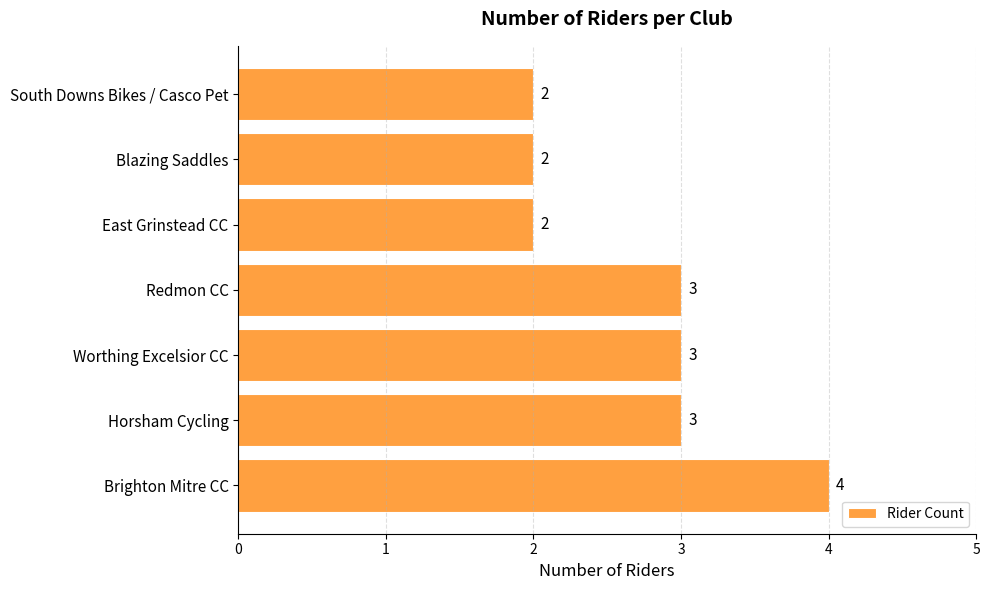

How many values are between 2 and 3?

6